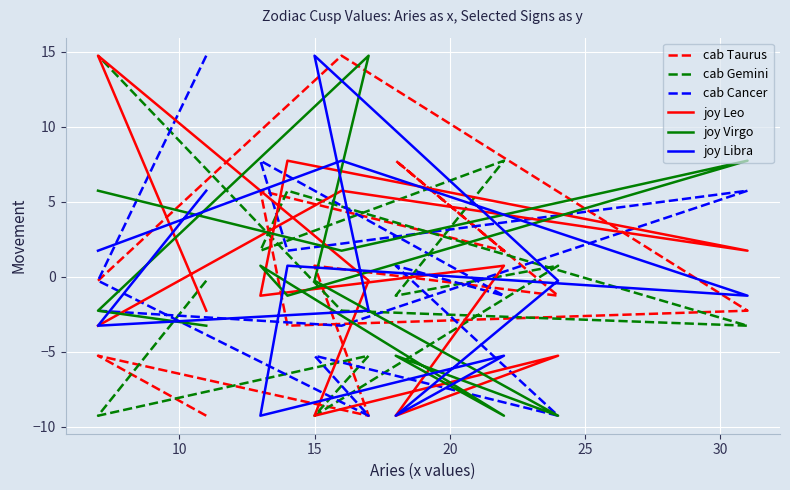

Count the number of categories in the chart.

12